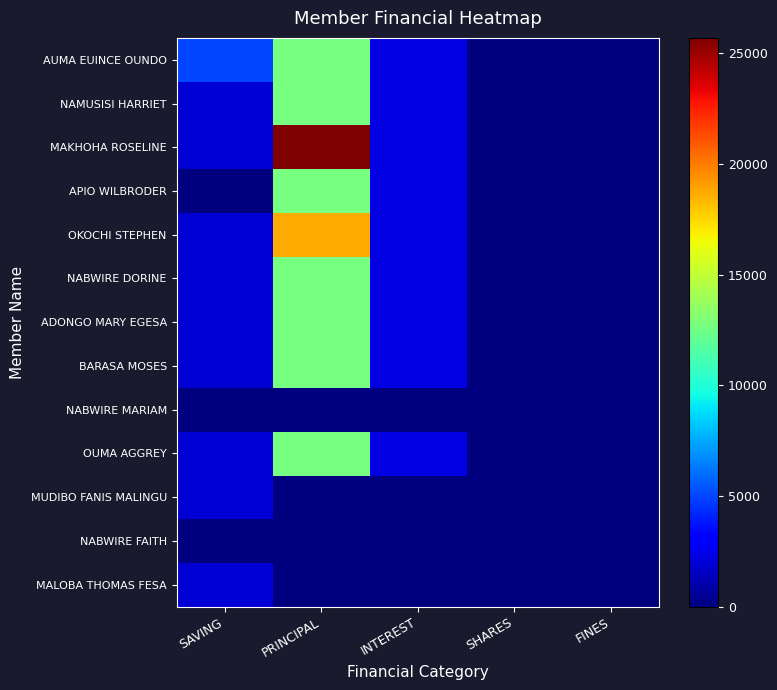

Reading left to right, what are all the values shown in this chart?

AUMA EUINCE OUNDO: SAVING=5000	PRINCIPAL=12700	INTEREST=2300	SHARES=0	FINES=0
NAMUSISI HARRIET: SAVING=2000	PRINCIPAL=12700	INTEREST=2300	SHARES=0	FINES=0
MAKHOHA ROSELINE: SAVING=2000	PRINCIPAL=25700	INTEREST=2300	SHARES=0	FINES=0
APIO WILBRODER: SAVING=0	PRINCIPAL=12700	INTEREST=2300	SHARES=0	FINES=0
OKOCHI STEPHEN: SAVING=2000	PRINCIPAL=18700	INTEREST=2300	SHARES=0	FINES=0
NABWIRE DORINE: SAVING=2000	PRINCIPAL=12700	INTEREST=2300	SHARES=0	FINES=0
ADONGO MARY EGESA: SAVING=2000	PRINCIPAL=12700	INTEREST=2300	SHARES=0	FINES=0
BARASA MOSES: SAVING=2000	PRINCIPAL=12700	INTEREST=2300	SHARES=1	FINES=0
NABWIRE MARIAM: SAVING=0	PRINCIPAL=0	INTEREST=0	SHARES=0	FINES=0
OUMA AGGREY: SAVING=2000	PRINCIPAL=12700	INTEREST=2300	SHARES=0	FINES=0
MUDIBO FANIS MALINGU: SAVING=2000	PRINCIPAL=0	INTEREST=0	SHARES=0	FINES=0
NABWIRE FAITH: SAVING=0	PRINCIPAL=0	INTEREST=0	SHARES=0	FINES=0
MALOBA THOMAS FESA: SAVING=2000	PRINCIPAL=0	INTEREST=0	SHARES=0	FINES=0